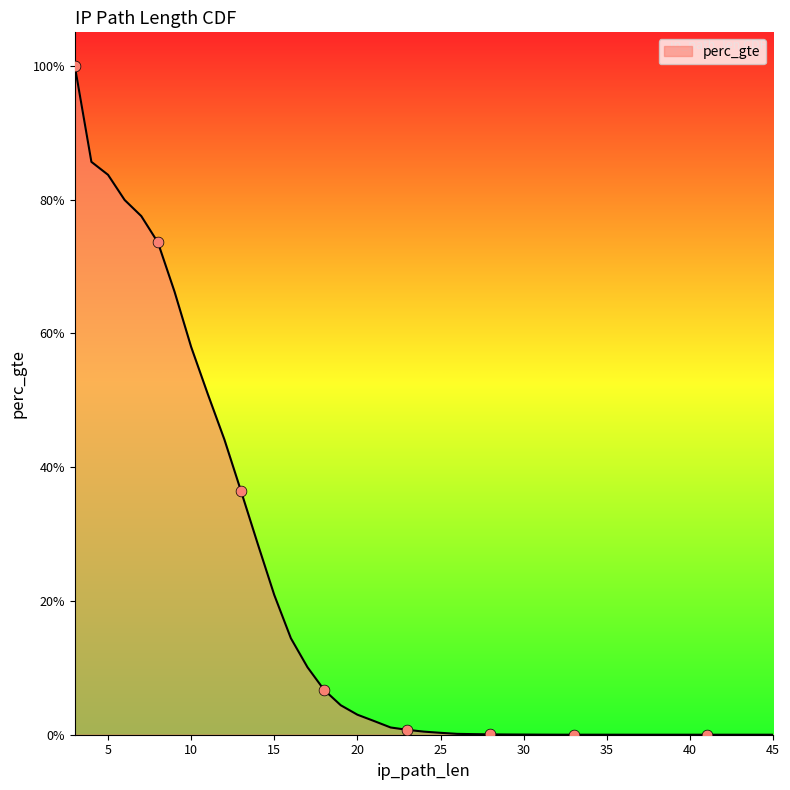

What is the change in value from 16 to 22?

-0.1